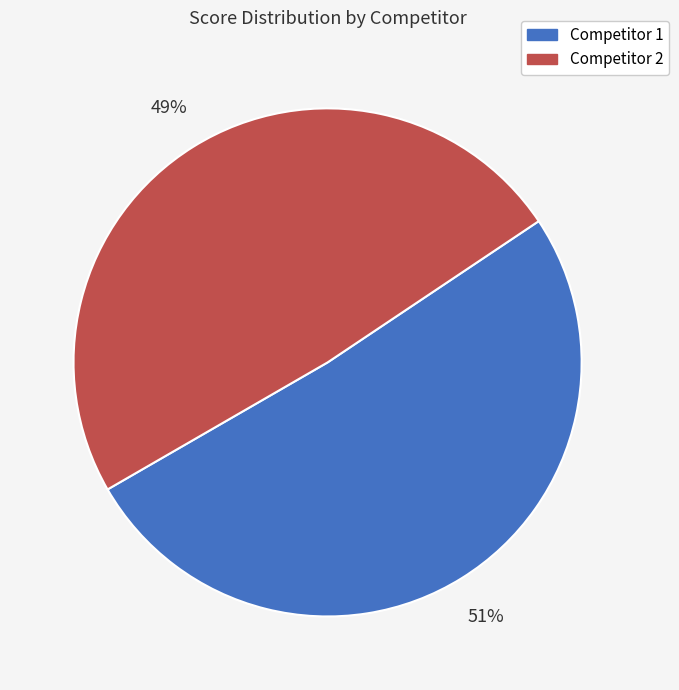

What percentage is the Competitor 2 slice, to the nearest percent?

49%